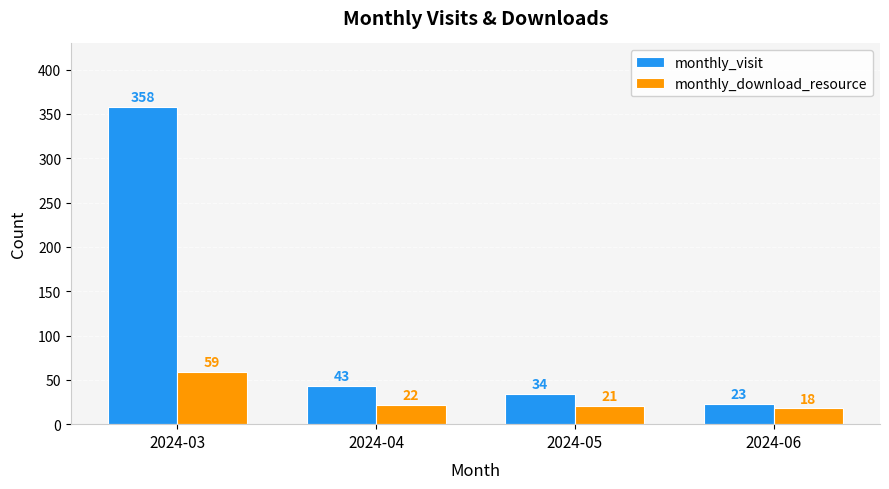

Is it true that monthly_visit equals 15 at 2024-04?

False